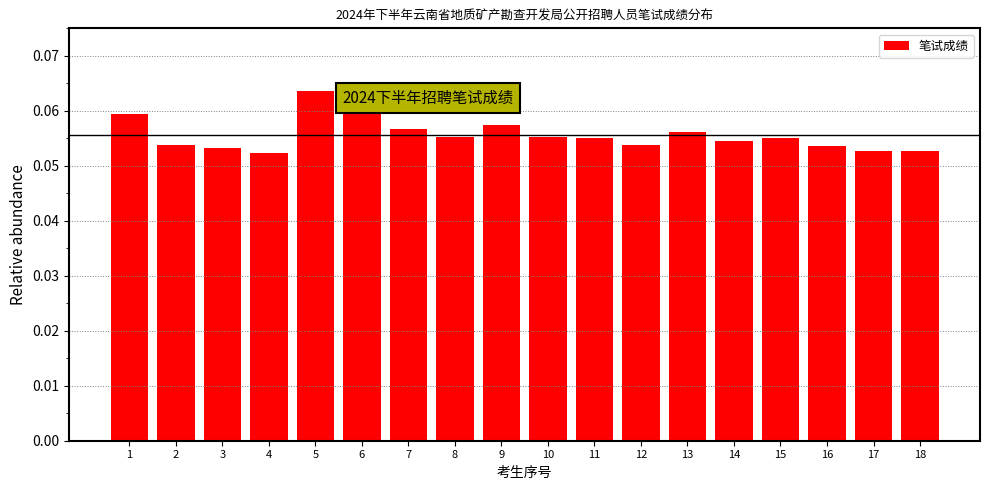

At which category does the chart reach its peak across all series?

5